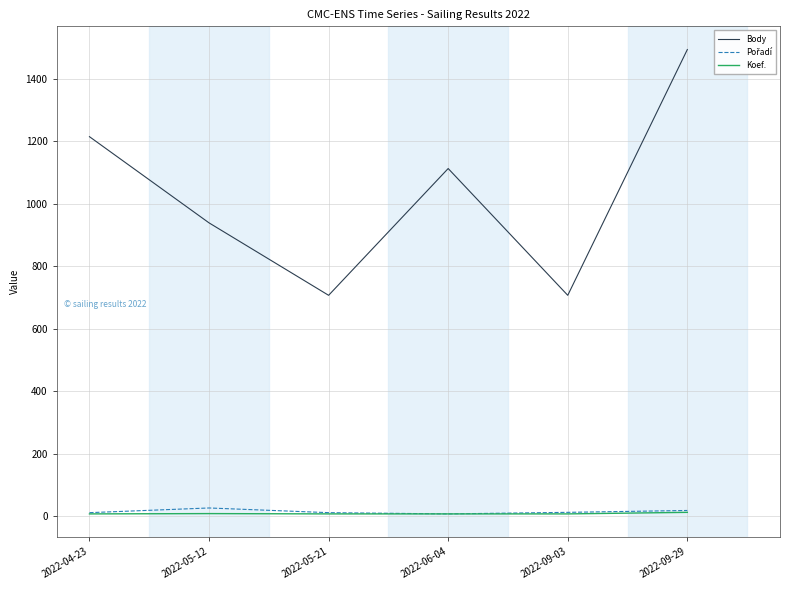

True or false: Koef. and Body intersect in this chart.

False